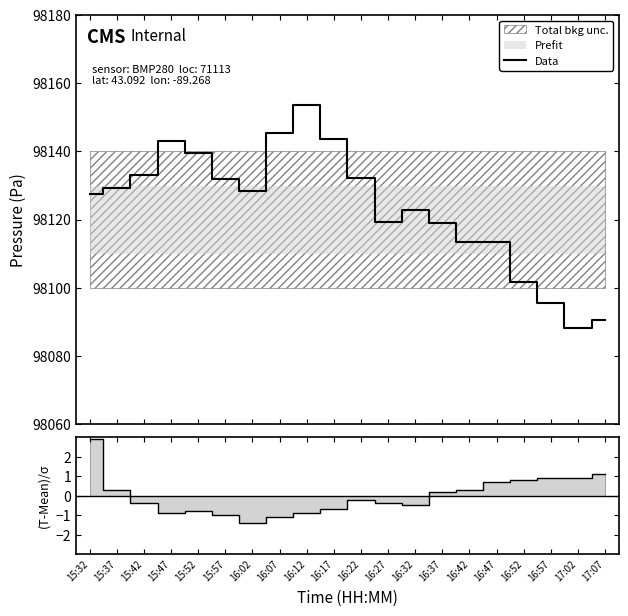

Reading left to right, list all the values displayed in this chart.

Data: 98127.5	98129.2	98133.2	98143.2	98139.4	98131.8	98128.2	98145.3	98153.7	98143.6	98132.1	98119.2	98122.9	98119.0	98113.4	98113.5	98101.8	98095.4	98088.2	98090.6
temperature: 2.9	0.3	-0.4	-0.9	-0.8	-1.0	-1.4	-1.1	-0.9	-0.7	-0.2	-0.4	-0.5	0.2	0.3	0.7	0.8	0.9	0.9	1.1